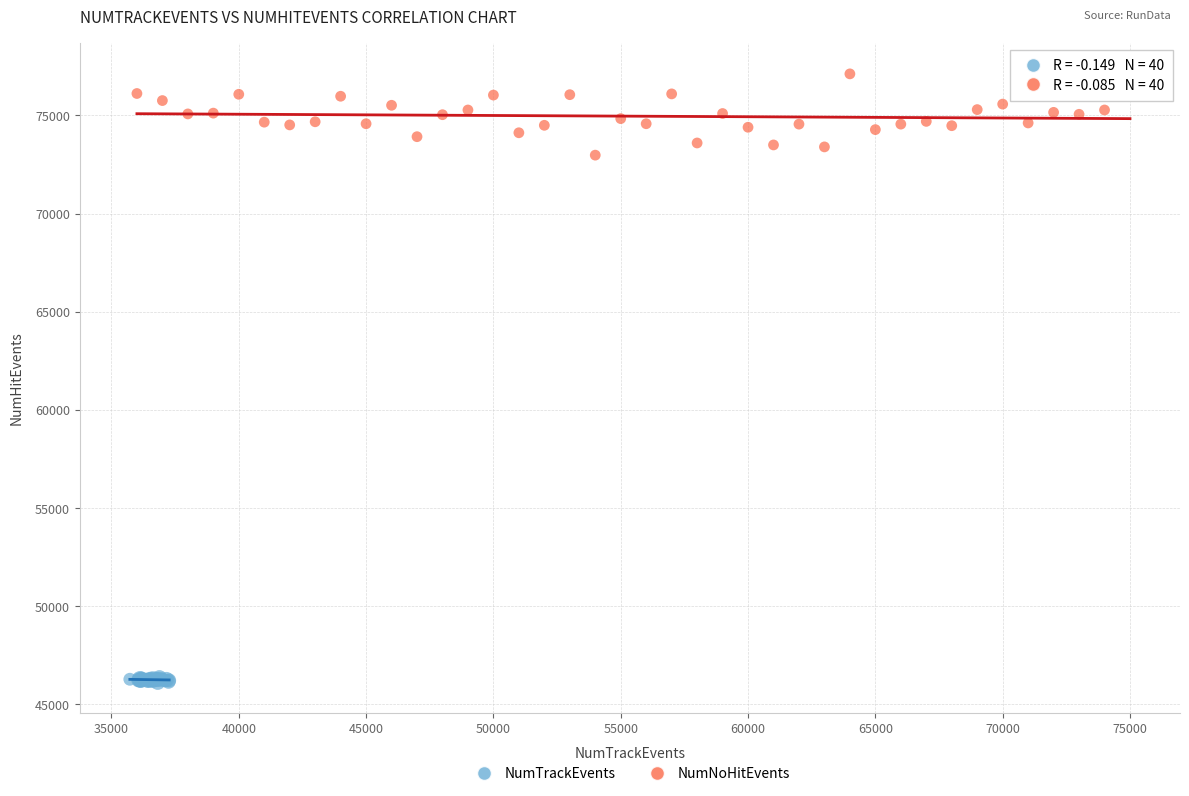

Which series has the widest spread of Y values?

NumNoHitEvents